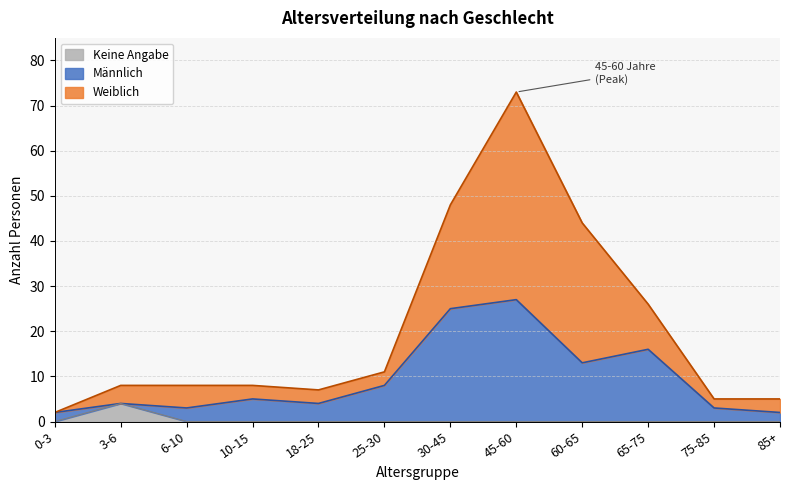

At which category is the sum across all series the highest?

45-60